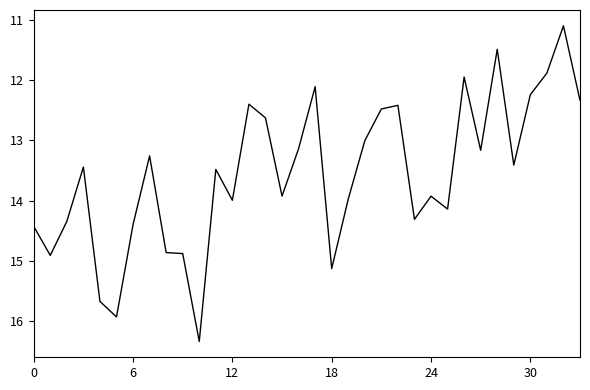

Reading right to left, extract all data points from this chart.

12.3	11.1	11.9	12.2	13.4	11.5	13.2	11.9	14.1	13.9	14.3	12.4	12.5	13.0	14.0	15.1	12.1	13.1	13.9	12.6	12.4	14.0	13.5	16.3	14.9	14.9	13.3	14.4	15.9	15.7	13.4	14.3	14.9	14.4